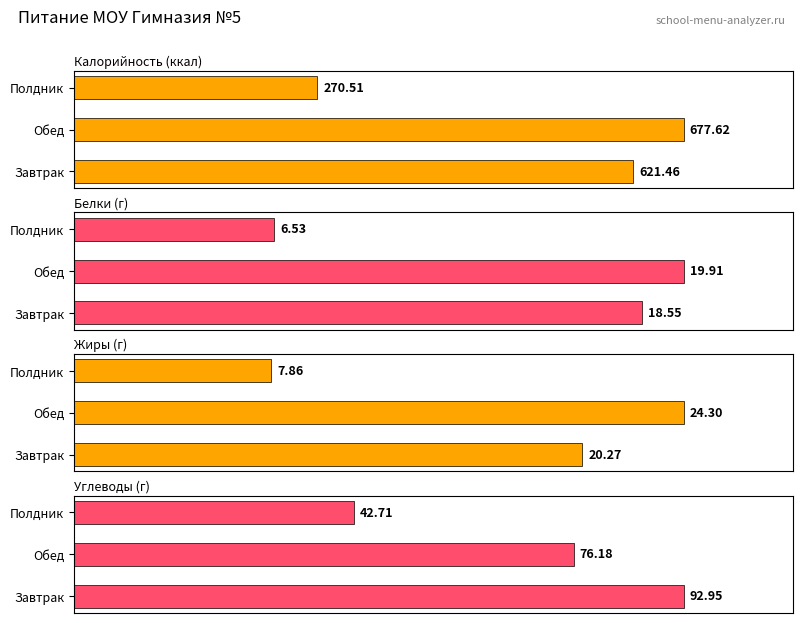

What is the smallest value displayed?

6.5